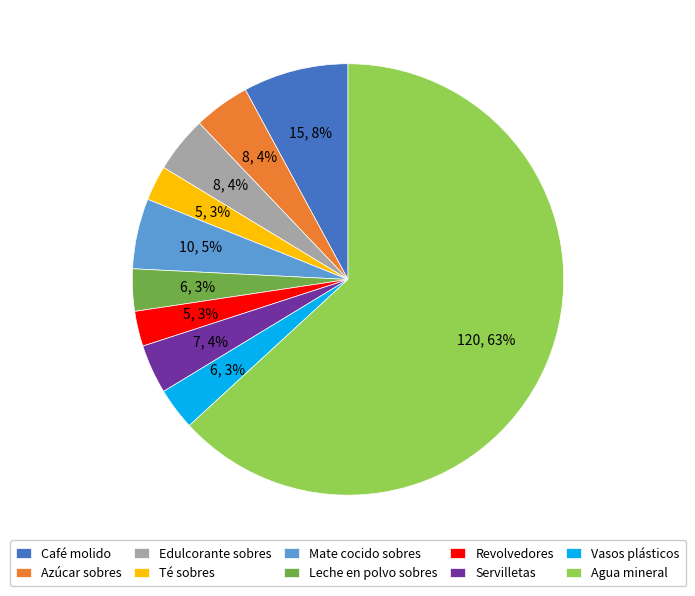

Which slice is the largest?

Agua mineral